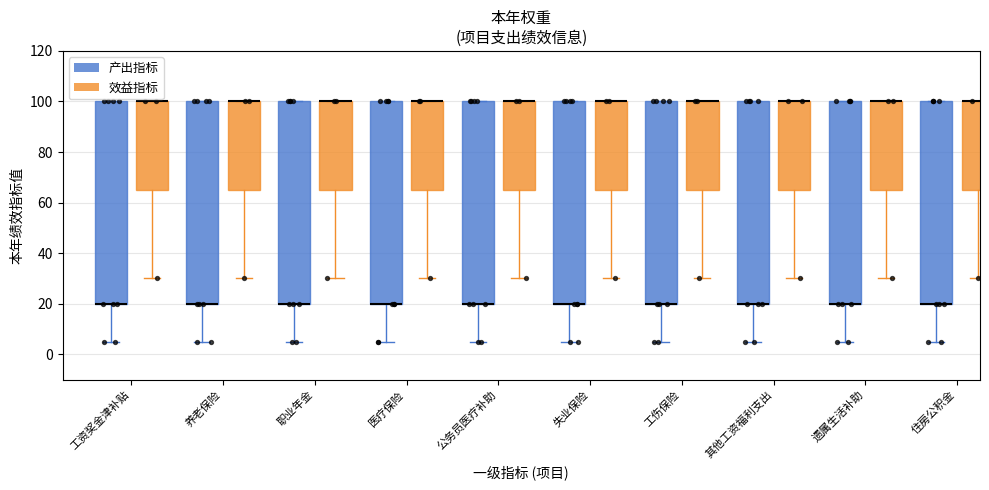

Reading left to right, transcribe this box plot: for each box, give where its median line is, the range the box spans, and where its two whiskers end, as read against the y-axis. The values are not printed on the chart, so give them approximately, as read against the axis.

工资奖金津补贴 (产出指标): median 20 (drawn on the box's lower edge), box 20 to 100, whiskers 6 to 100
工资奖金津补贴 (效益指标): median 100 (drawn on the box's upper edge), box 66 to 100, whiskers 30 to 100
养老保险 (产出指标): median 20 (drawn on the box's lower edge), box 20 to 100, whiskers 6 to 100
养老保险 (效益指标): median 100 (drawn on the box's upper edge), box 66 to 100, whiskers 30 to 100
职业年金 (产出指标): median 20 (drawn on the box's lower edge), box 20 to 100, whiskers 6 to 100
职业年金 (效益指标): median 100 (drawn on the box's upper edge), box 66 to 100, whiskers 30 to 100
医疗保险 (产出指标): median 20 (drawn on the box's lower edge), box 20 to 100, whiskers 6 to 100
医疗保险 (效益指标): median 100 (drawn on the box's upper edge), box 66 to 100, whiskers 30 to 100
公务员医疗补助 (产出指标): median 20 (drawn on the box's lower edge), box 20 to 100, whiskers 6 to 100
公务员医疗补助 (效益指标): median 100 (drawn on the box's upper edge), box 66 to 100, whiskers 30 to 100
失业保险 (产出指标): median 20 (drawn on the box's lower edge), box 20 to 100, whiskers 6 to 100
失业保险 (效益指标): median 100 (drawn on the box's upper edge), box 66 to 100, whiskers 30 to 100
工伤保险 (产出指标): median 20 (drawn on the box's lower edge), box 20 to 100, whiskers 6 to 100
工伤保险 (效益指标): median 100 (drawn on the box's upper edge), box 66 to 100, whiskers 30 to 100
其他工资福利支出 (产出指标): median 20 (drawn on the box's lower edge), box 20 to 100, whiskers 6 to 100
其他工资福利支出 (效益指标): median 100 (drawn on the box's upper edge), box 66 to 100, whiskers 30 to 100
遗属生活补助 (产出指标): median 20 (drawn on the box's lower edge), box 20 to 100, whiskers 6 to 100
遗属生活补助 (效益指标): median 100 (drawn on the box's upper edge), box 66 to 100, whiskers 30 to 100
住房公积金 (产出指标): median 20 (drawn on the box's lower edge), box 20 to 100, whiskers 6 to 100
住房公积金 (效益指标): median 100 (drawn on the box's upper edge), box 66 to 100, whiskers 30 to 100